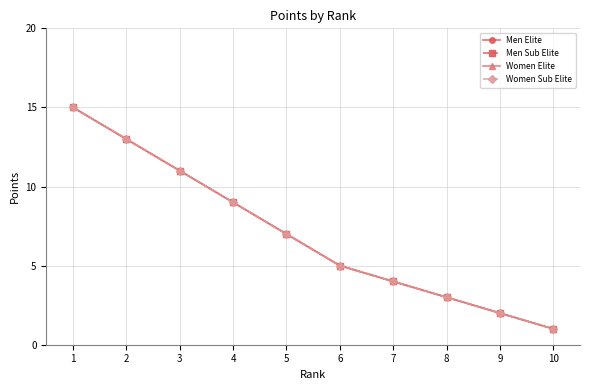

True or false: Women Sub Elite has a value of 3 at 2.

False